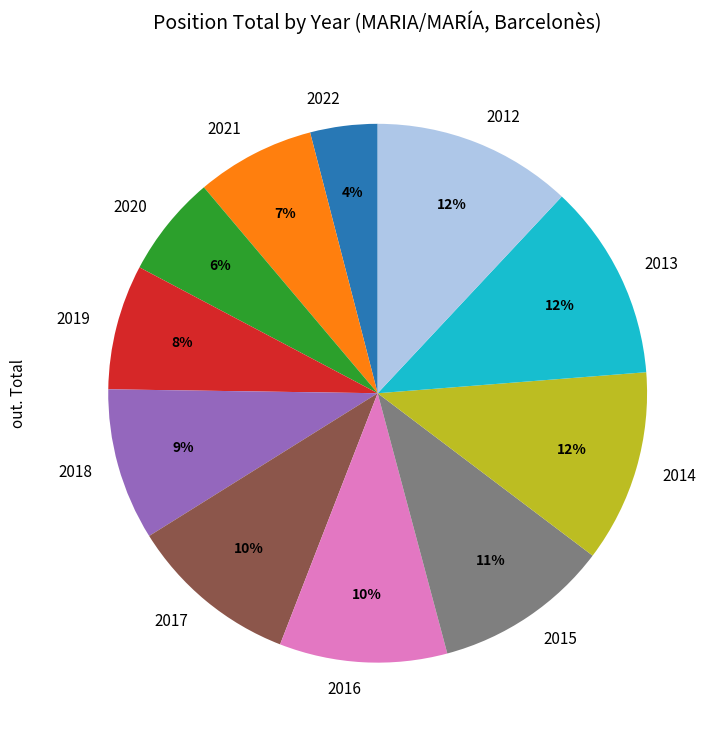

What is the smallest slice in the pie chart?

2022